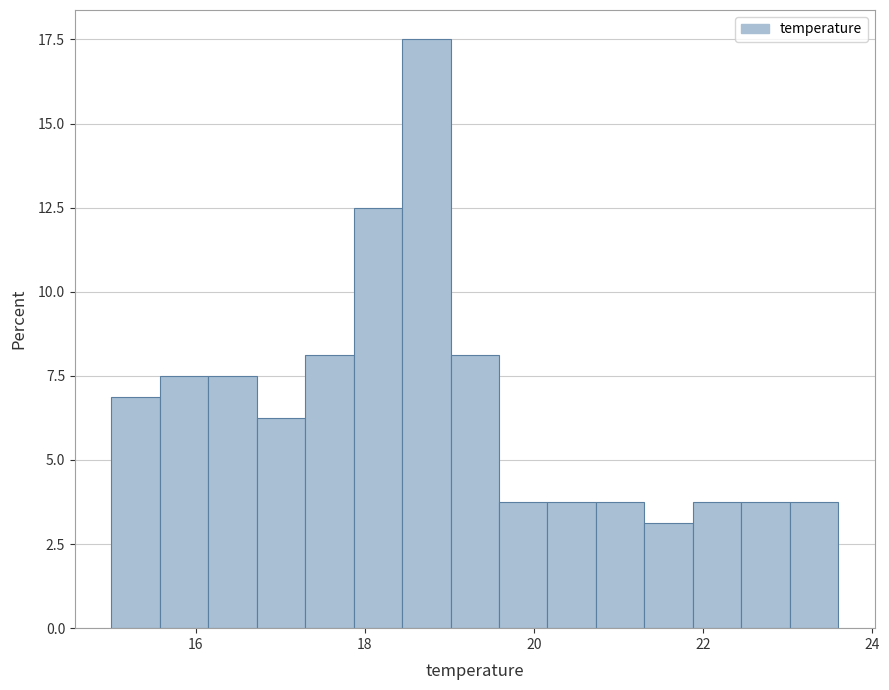

Around what value on the x-axis is the tallest bar? Give the approximate position of its centre, as read against the axis.

18.8